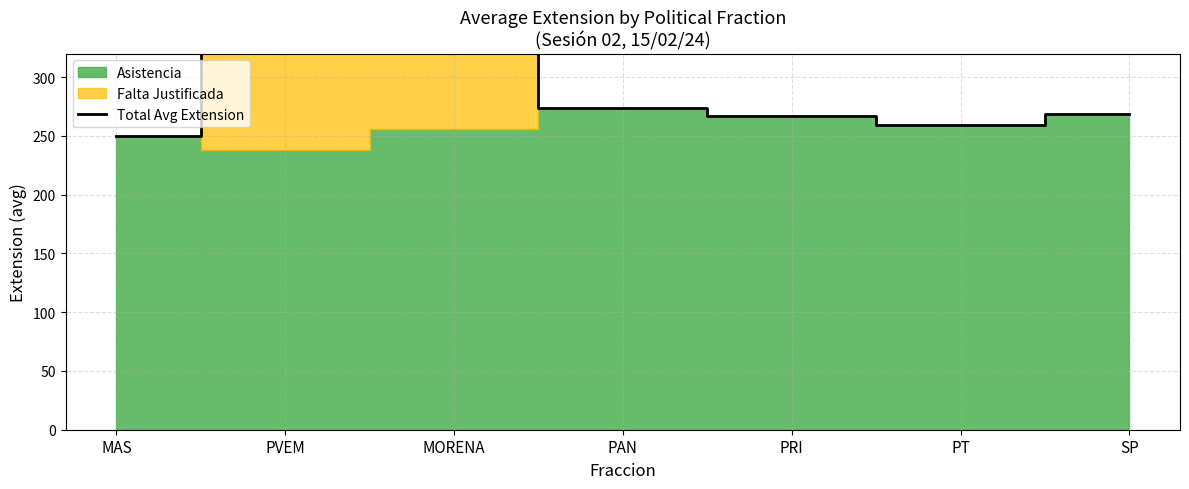

Between MORENA and SP, which is larger?

MORENA